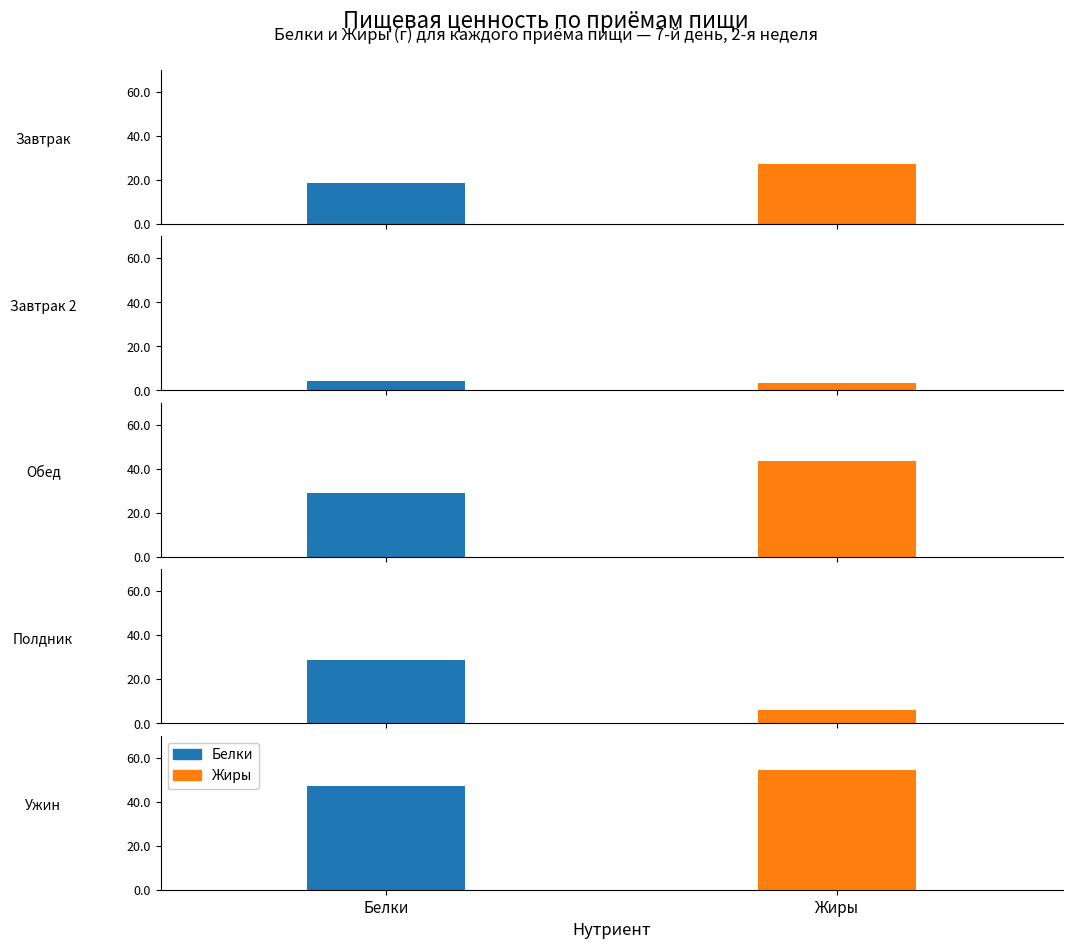

Which series changed the most between 2 and 3?

Жиры